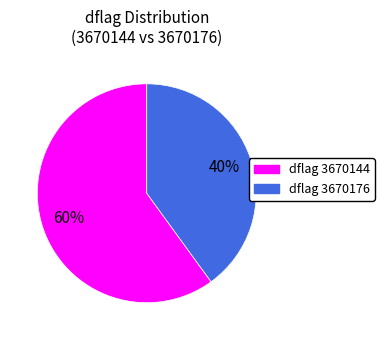

Is there any slice that represents more than half of the pie?

Yes